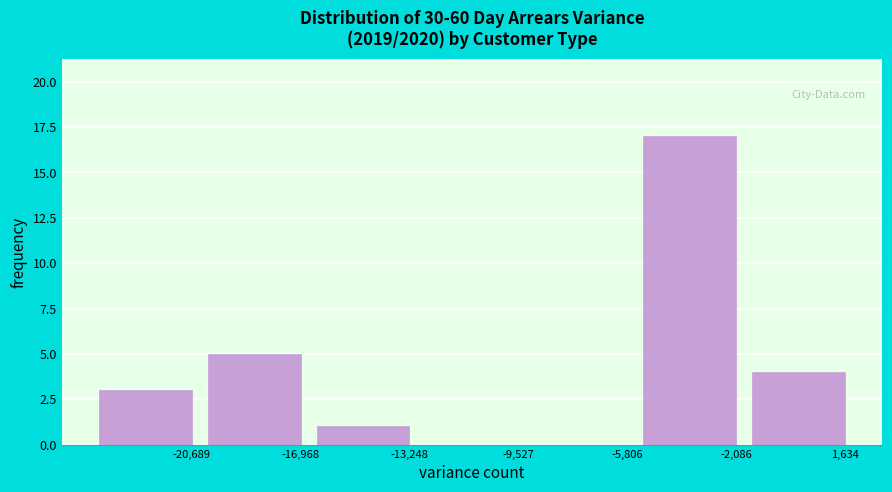

Reading left to right, list all the values displayed in this chart.

-20,689=3	-16,968=5	-13,248=1	-9,527=0	-5,806=0	-2,086=17	1,634=4